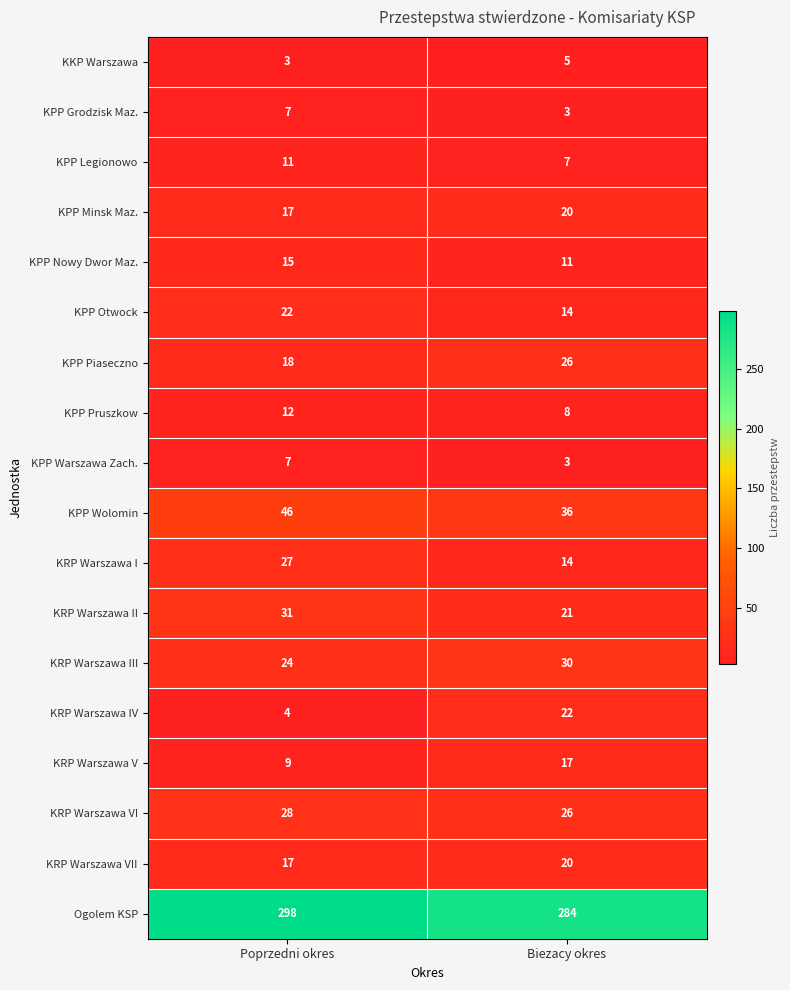

What is the total value across all series at Biezacy okres?

567